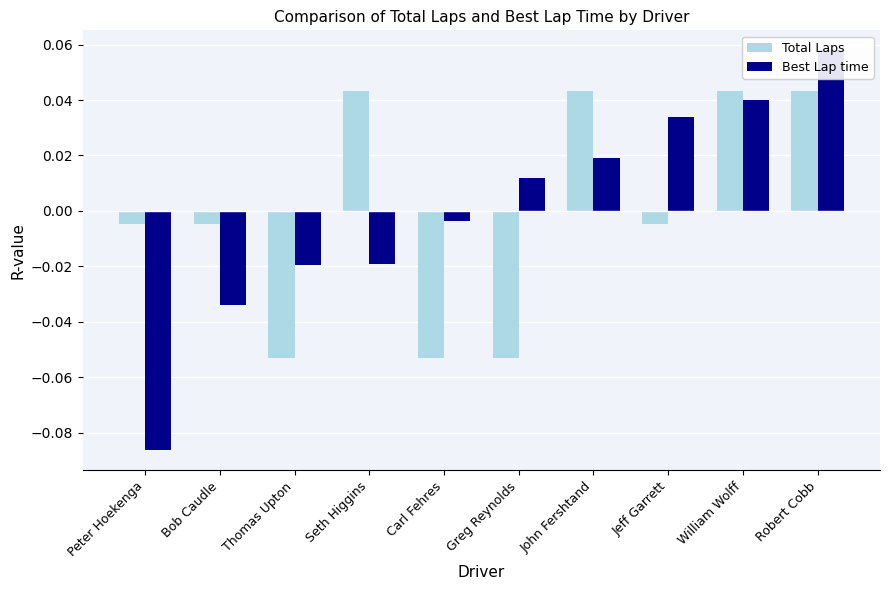

How many categories are shown in the chart?

10